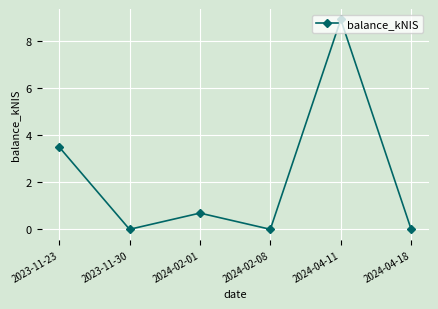

Reading left to right, list all the values displayed in this chart.

3.5	0.0	0.7	0.0	8.9	0.0